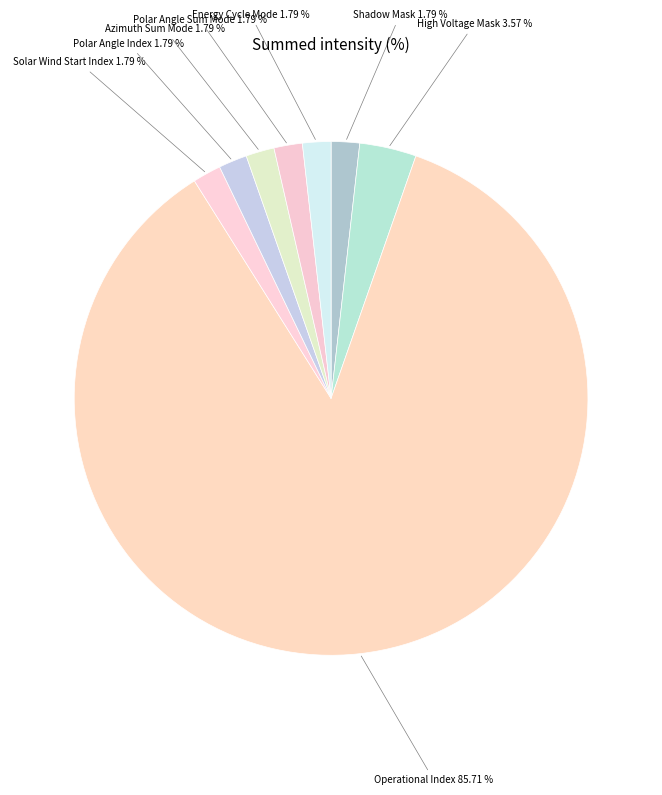

What percentage is NOT represented by Azimuth Sum Mode?

98.2%